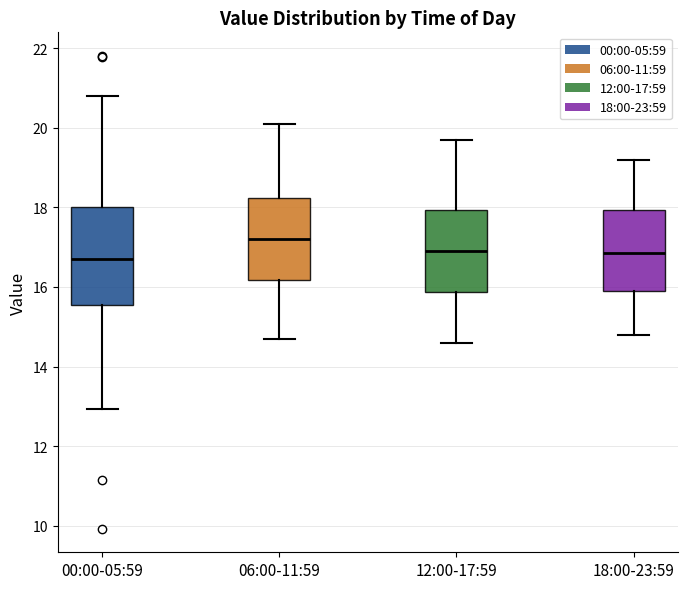

Reading left to right, transcribe this box plot: for each box, give where its median line is, the range the box spans, and where its two whiskers end, as read against the y-axis. The values are not printed on the chart, so give them approximately, as read against the axis.

00:00-05:59: median 16.8, box 15.6 to 18.0, whiskers 13.0 to 20.8
06:00-11:59: median 17.2, box 16.2 to 18.2, whiskers 14.8 to 20.2
12:00-17:59: median 17.0, box 15.8 to 18.0, whiskers 14.6 to 19.8
18:00-23:59: median 16.8, box 16.0 to 18.0, whiskers 14.8 to 19.2